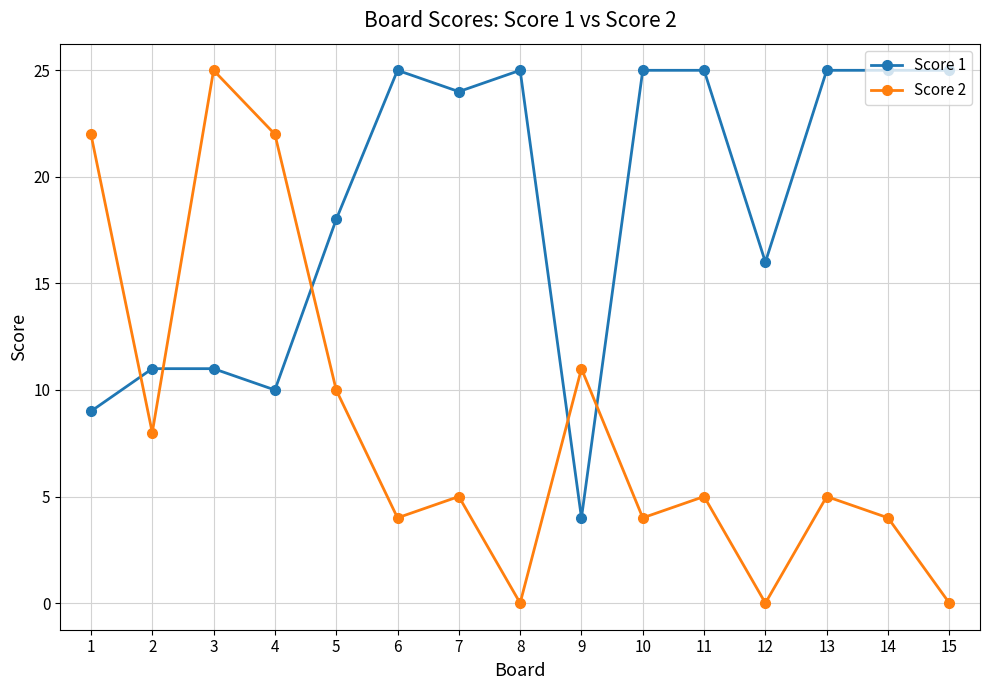

What is the difference between the highest and lowest values at 5?

8